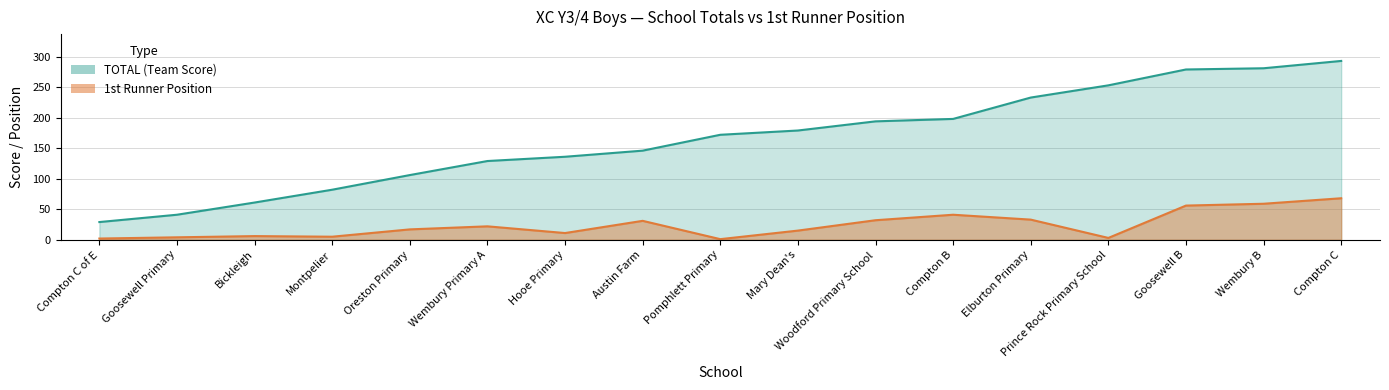

At which category does 1st reach its first local valley?

Montpelier